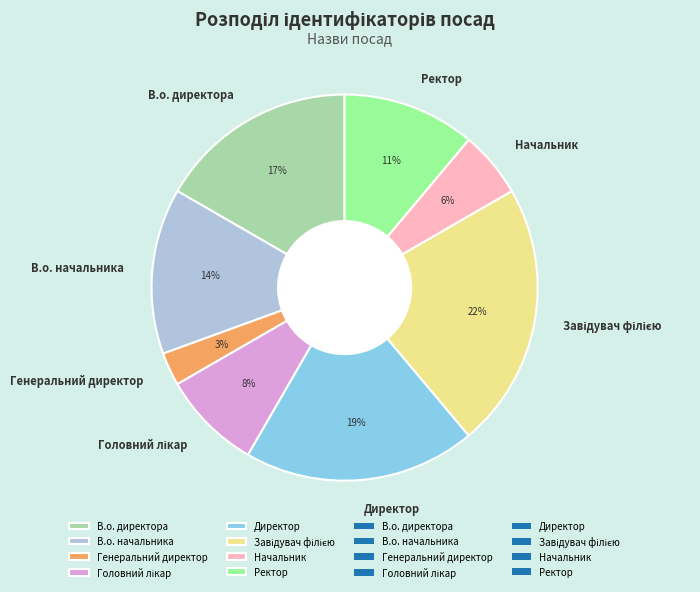

Is the sum of В.о. директора and Генеральний директор greater than half?

No